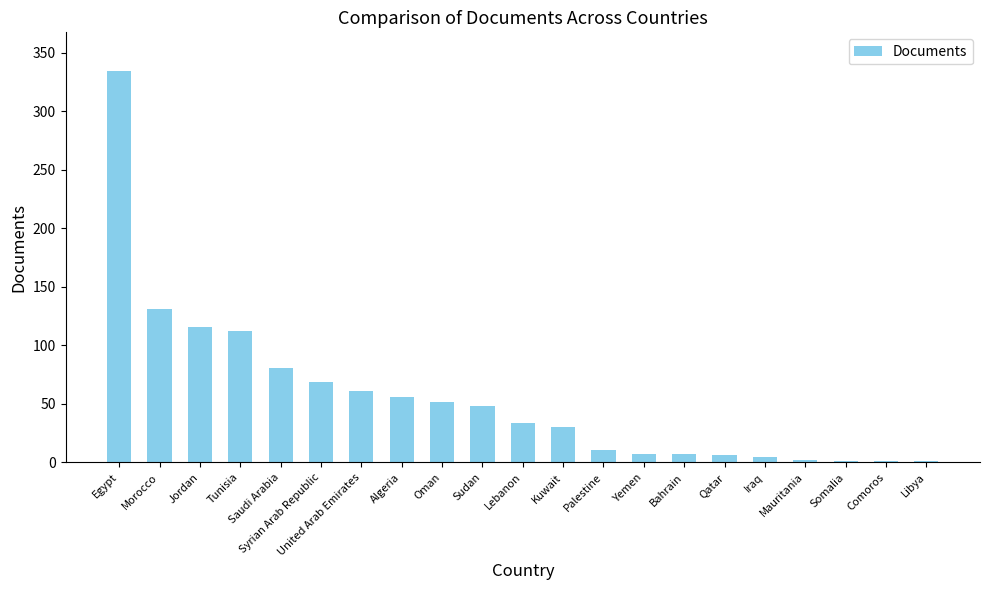

Is it true that the value at Egypt is 457?

False